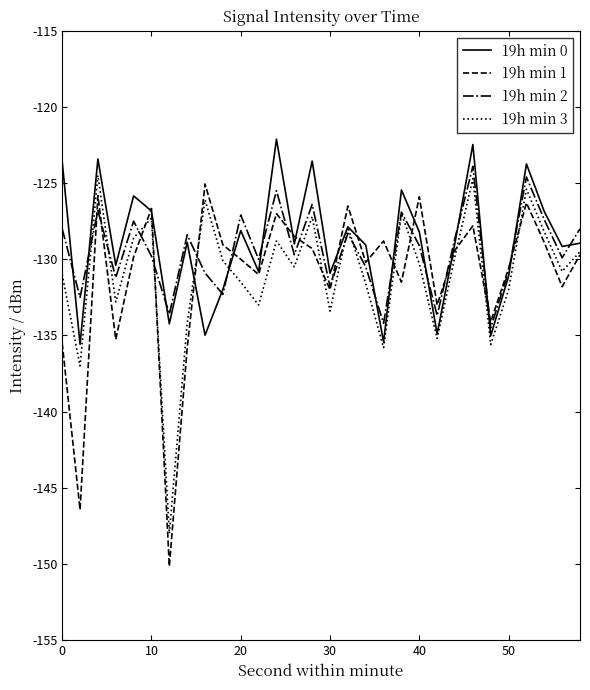

What is the lowest value of the 19h min 0 series?

-135.6